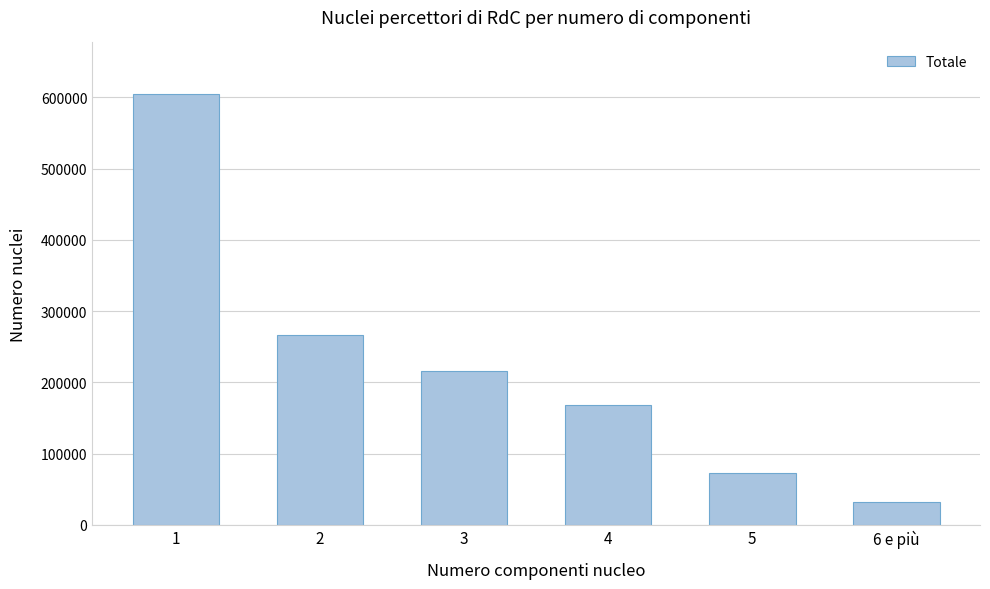

Reading right to left, list all the values displayed in this chart.

6 e più=32350	5=72335	4=168261	3=215509	2=266645	1=604381